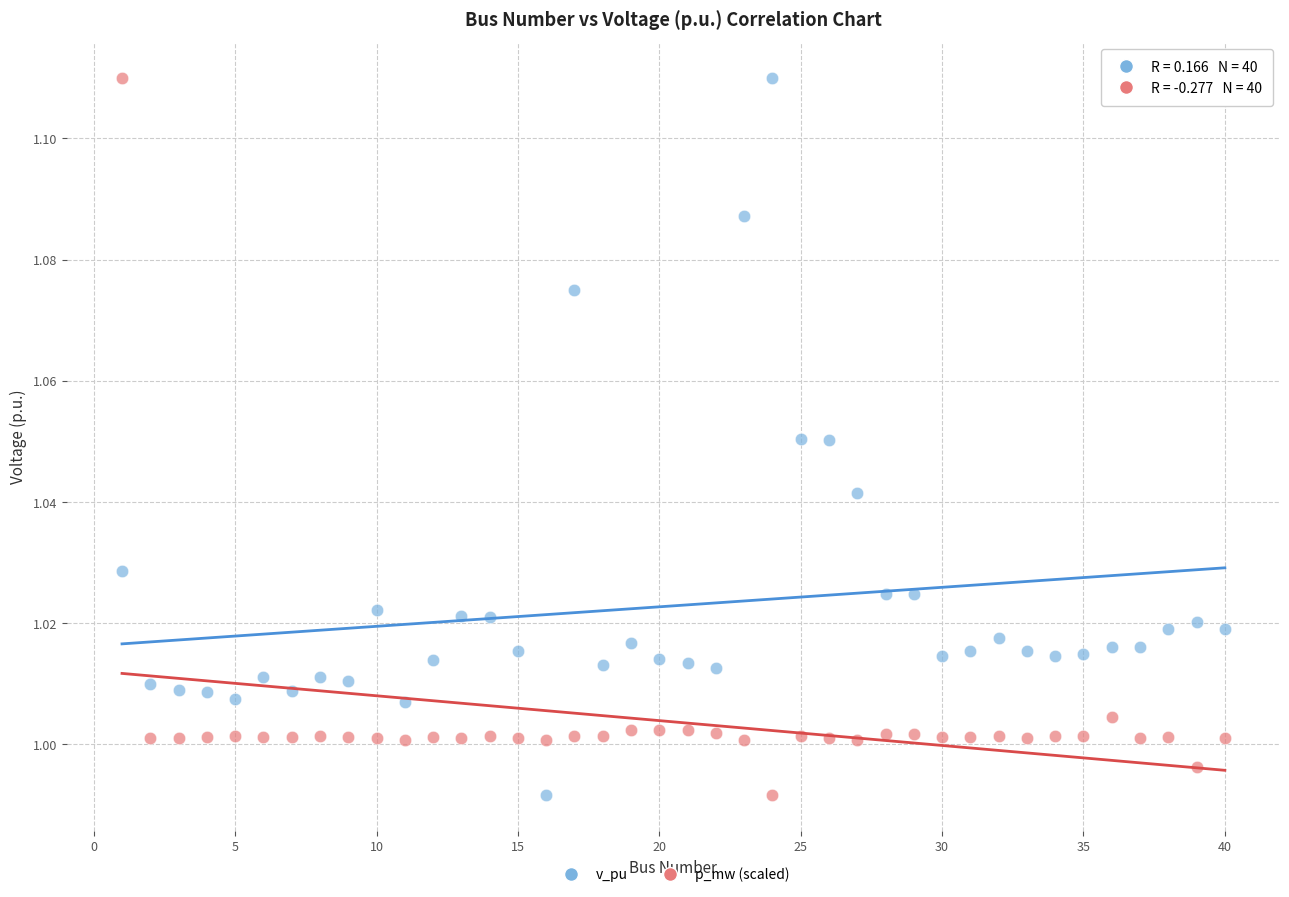

What is the X range (max minus min) for the scatter plot?

39.0